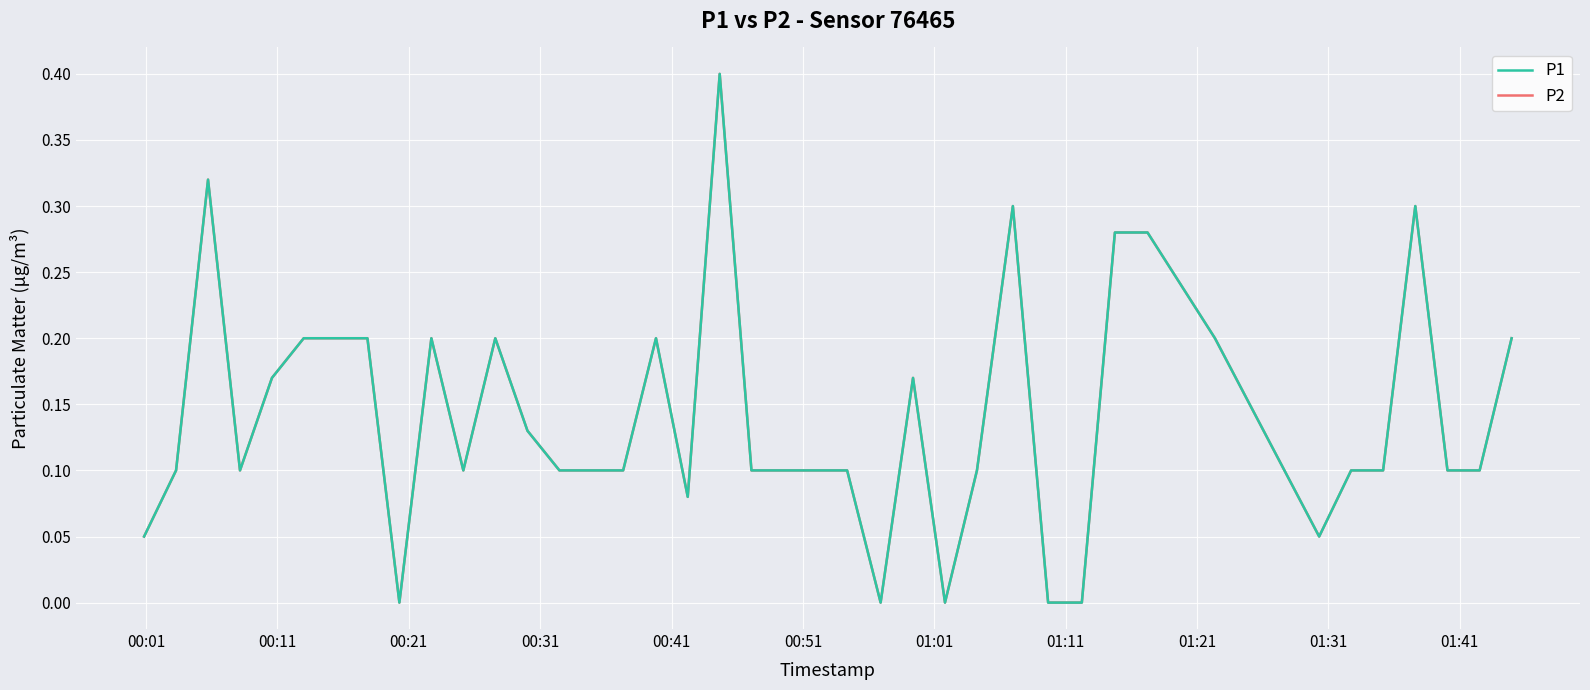

Is this an area chart (filled region under the line)?

No